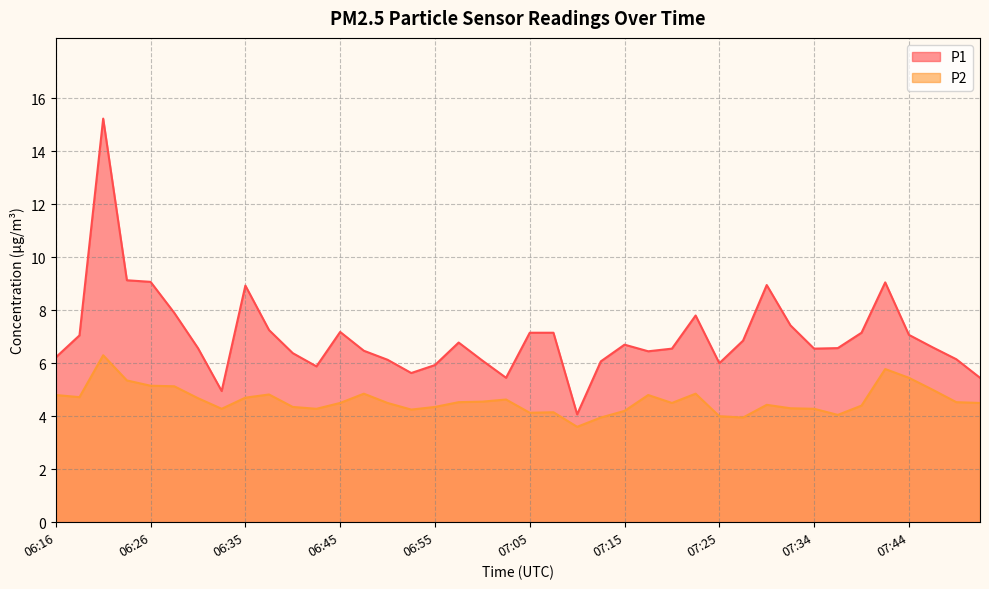

Is the value of P2 at 07:42 greater than the value of P1 at 07:47?

No